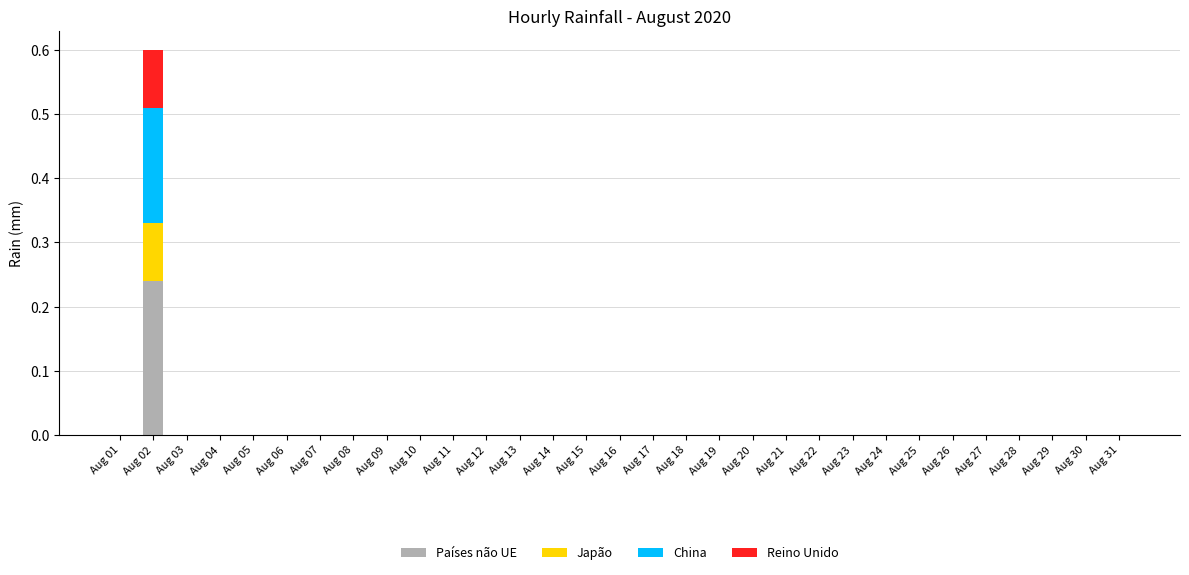

The Países não UE series shows 0.0 at Aug 29. True or false?

True